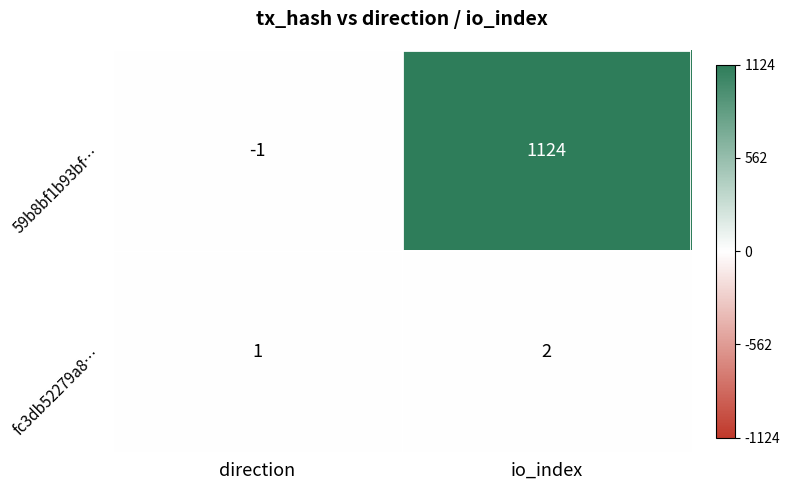

What is the sum of all 59b8bf1b93bf… values?

1123